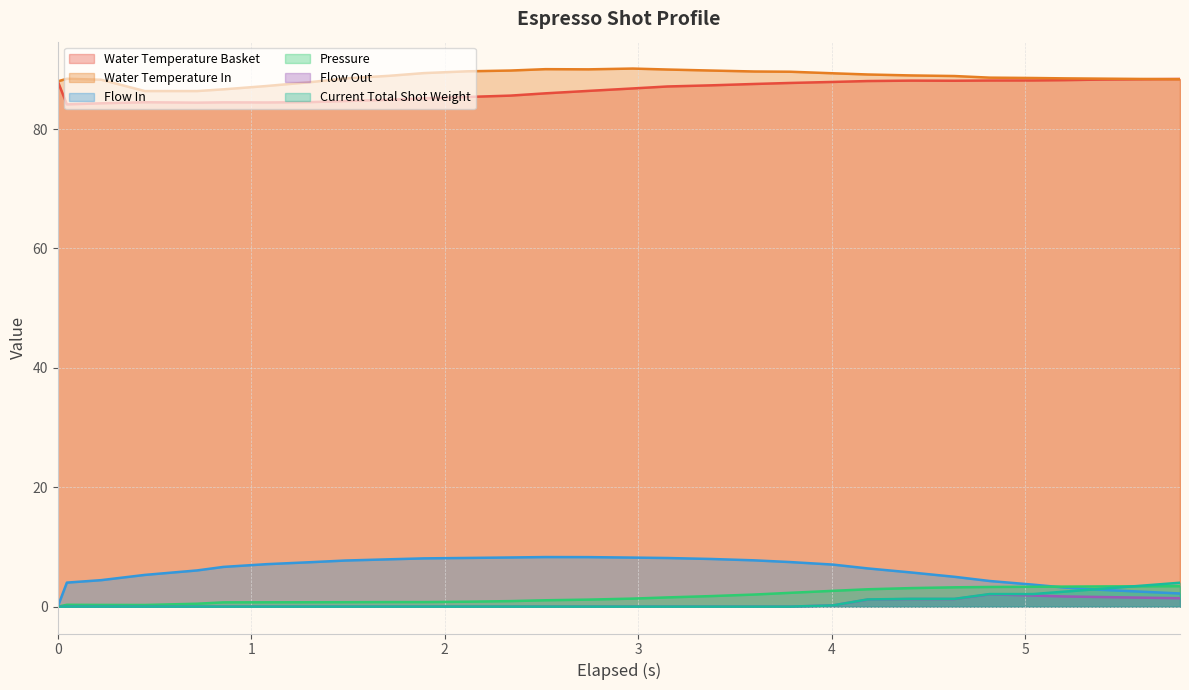

What is the average value of the pressure series?

1.7